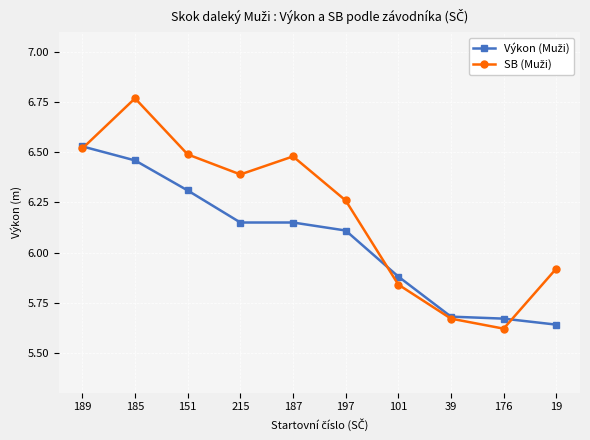

At which category is the sum across all series the highest?

185